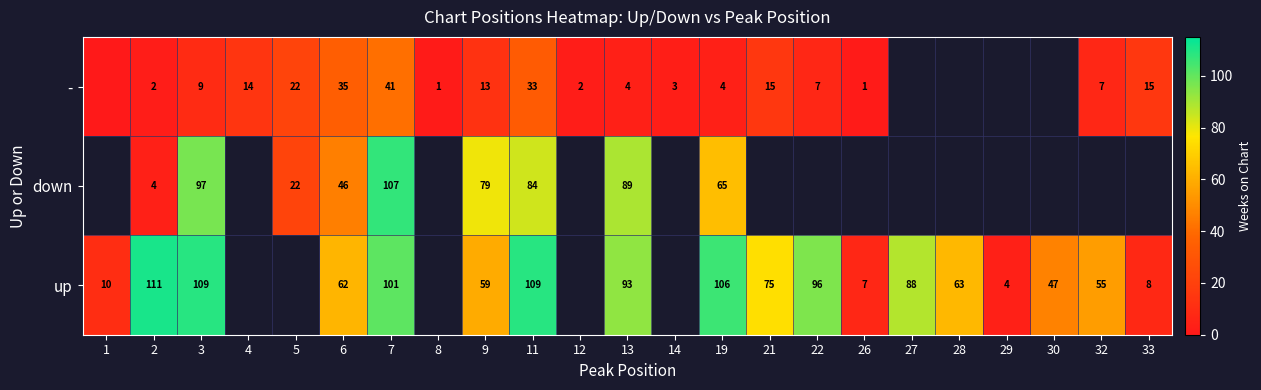

Which has a higher value, 12 or 32?

32